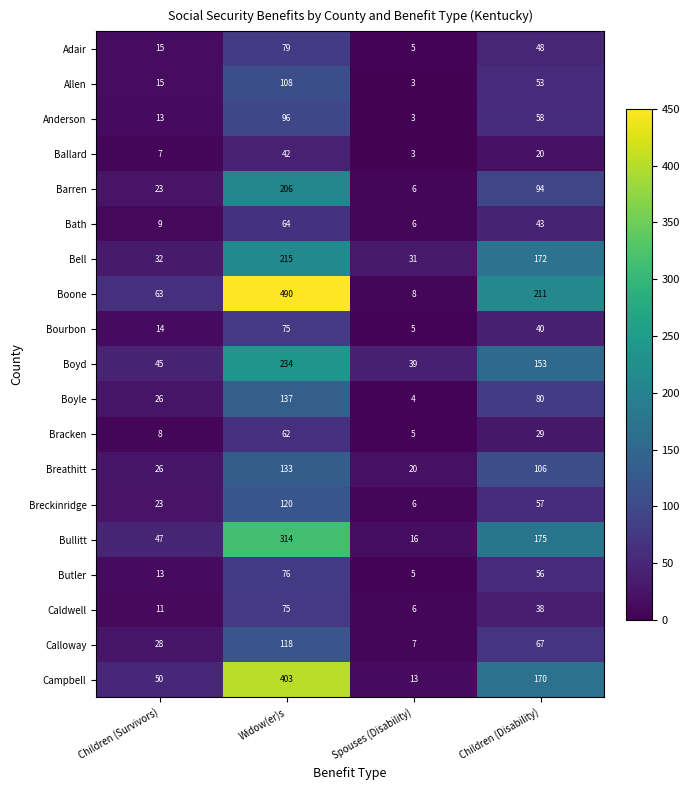

At how many categories does at least one series exceed 357?

1